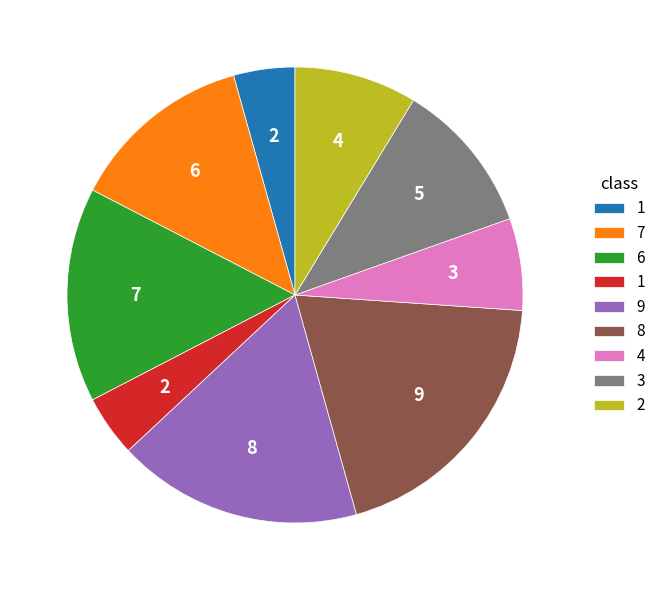

Is there a majority slice in this chart?

No